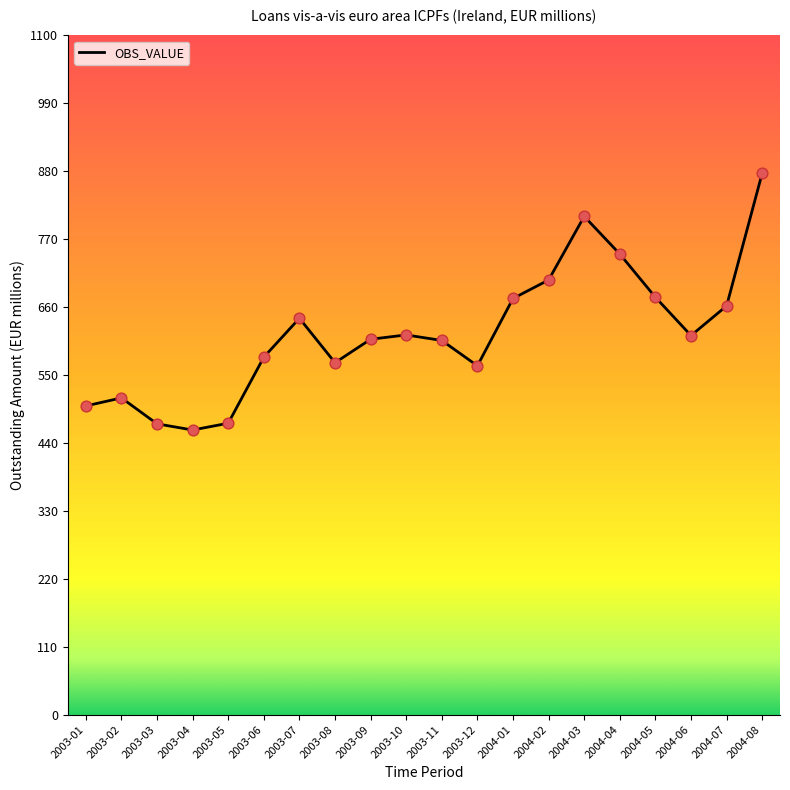

Approximately how many times larger is the value at 2003-04 compared to 2004-08?

0.5